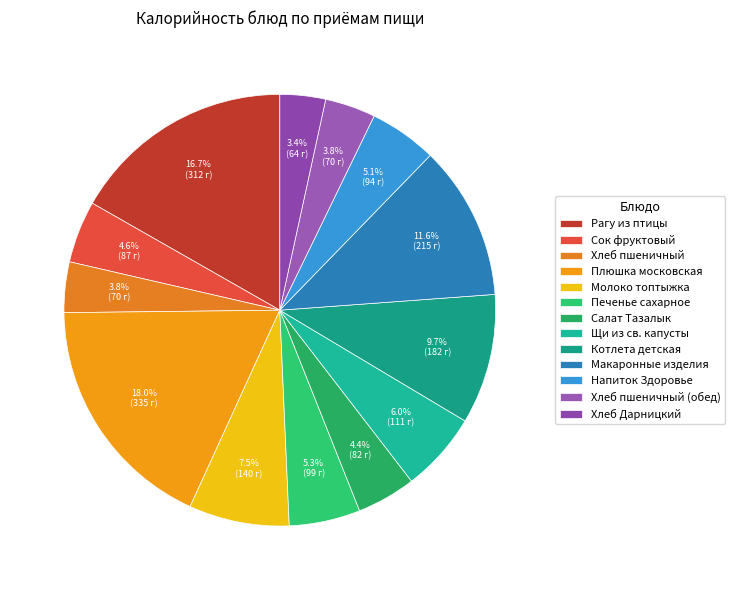

Count the number of slices in the pie.

13